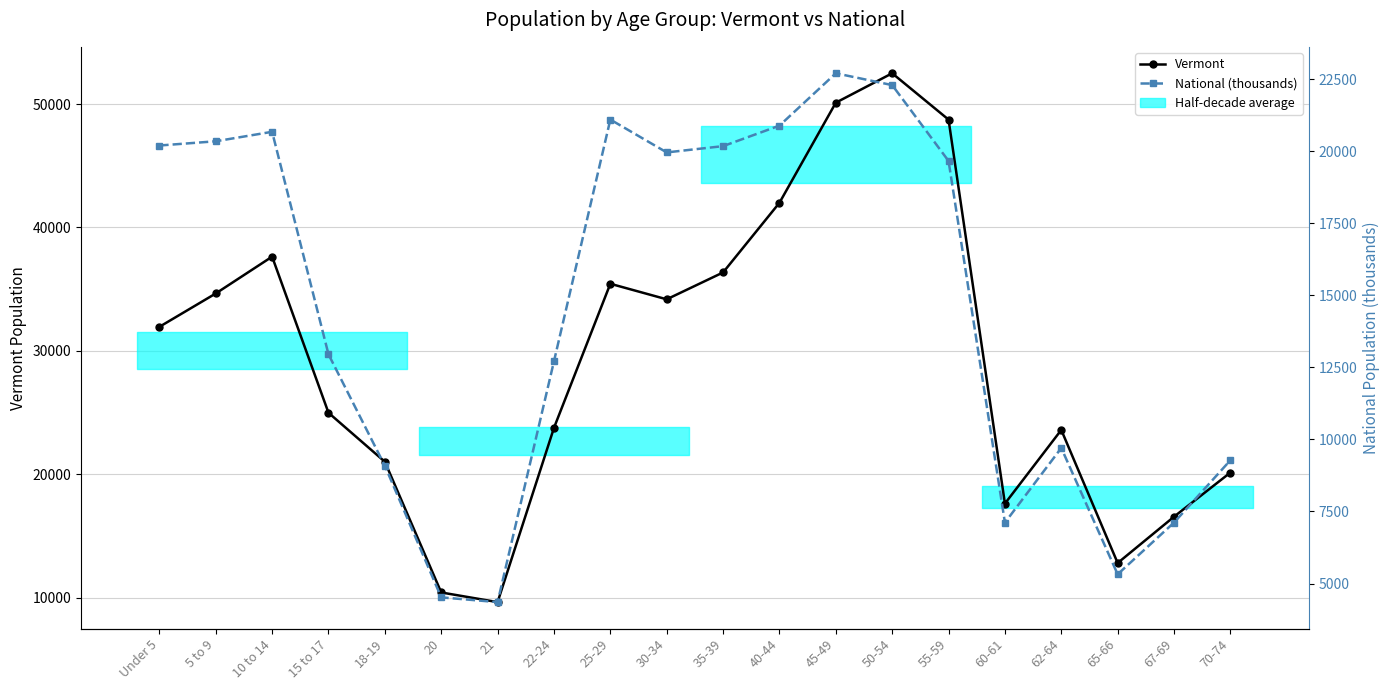

What is the label of the 1st point from the right?

70-74